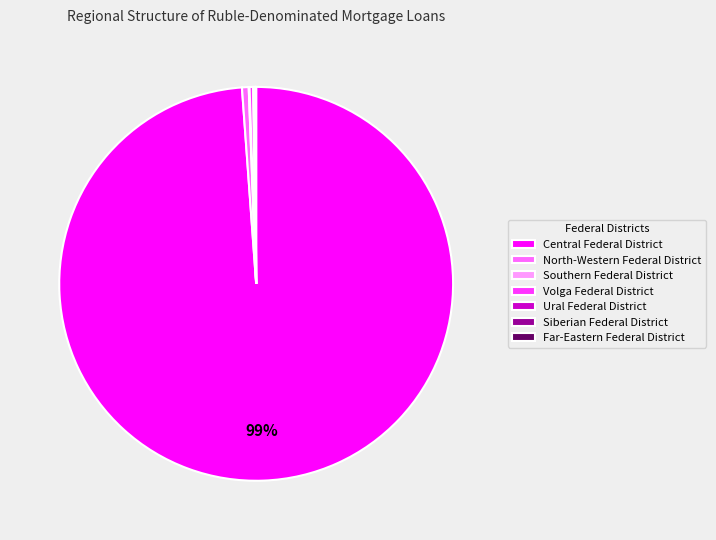

Does any single category account for the majority?

Yes